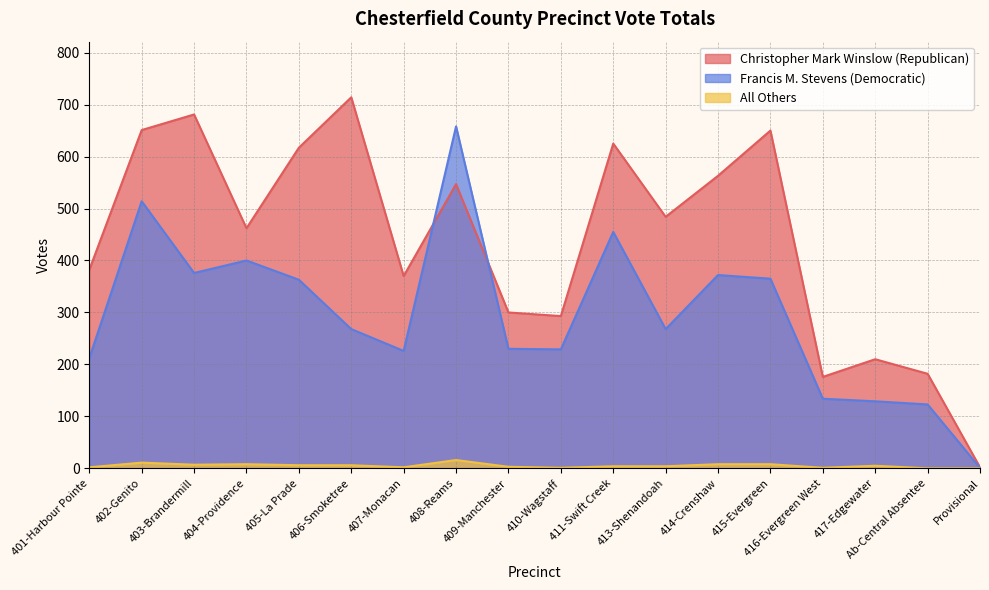

True or false: Christopher Mark Winslow (Republican) and All Others intersect in this chart.

False